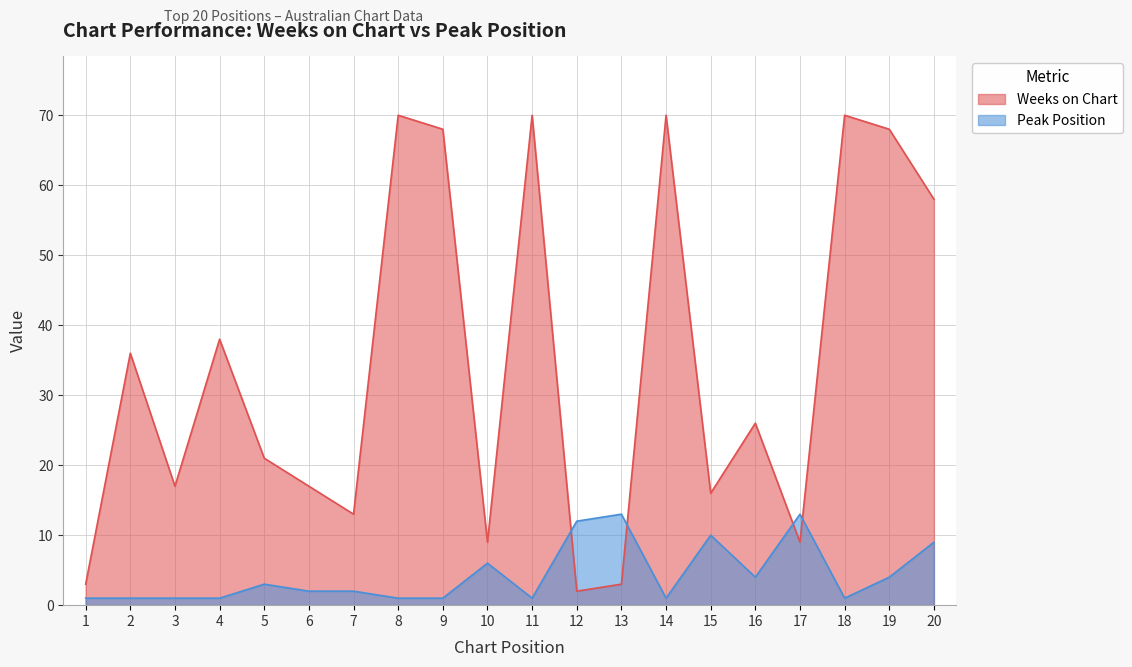

Rank the categories by Peak Position value from lowest to highest.

1, 2, 3, 4, 8, 9, 11, 14, 18, 6, 7, 5, 16, 19, 10, 20, 15, 12, 13, 17